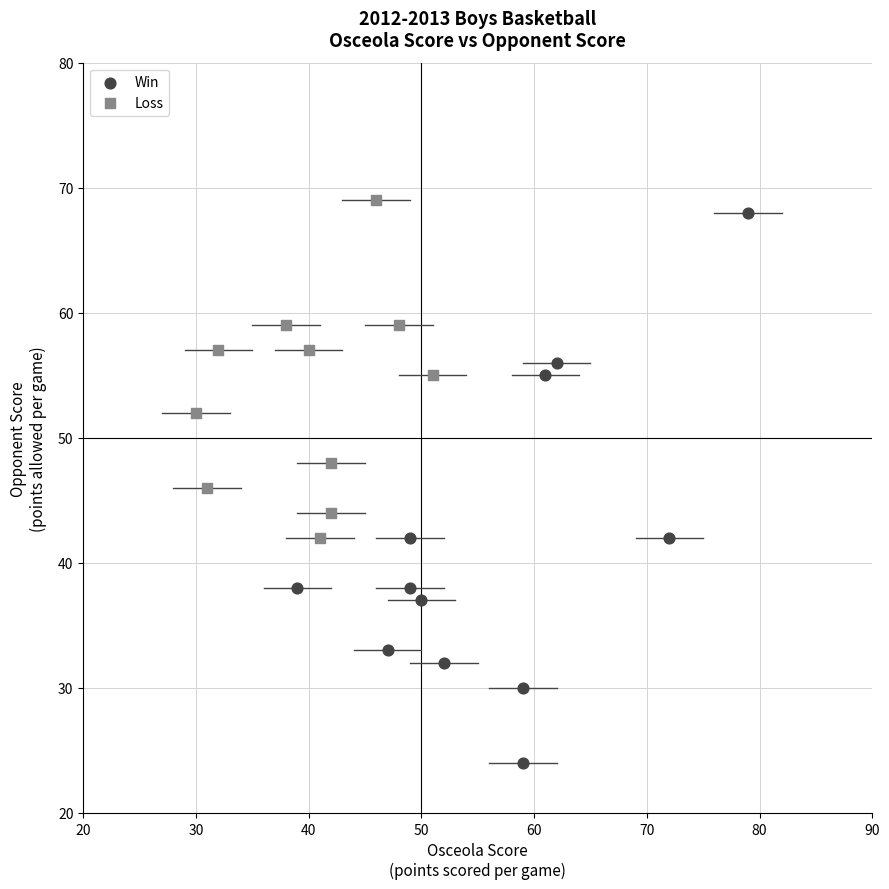

Which series has the widest spread of Y values?

Win